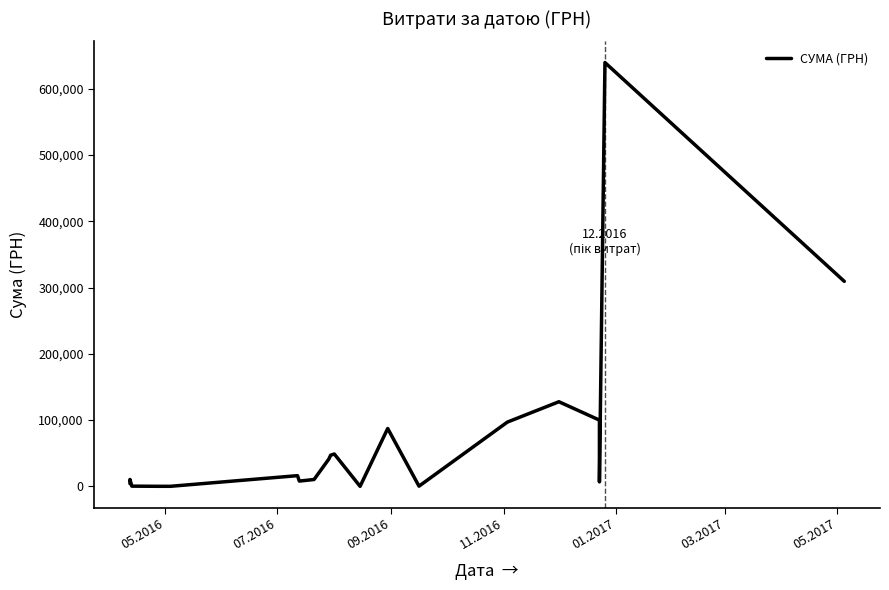

True or false: the data shows 18325.7 at 7.

False